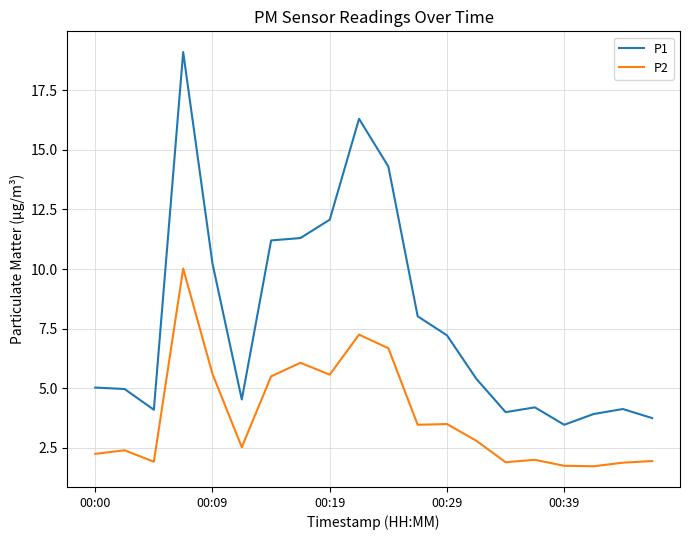

What is the lowest value of the P1 series?

3.5